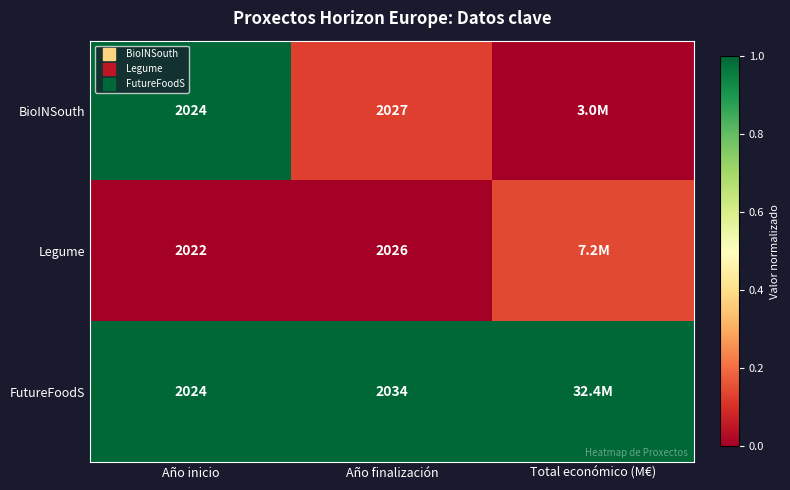

Which category has the lowest value across all series?

Total económico (M€)